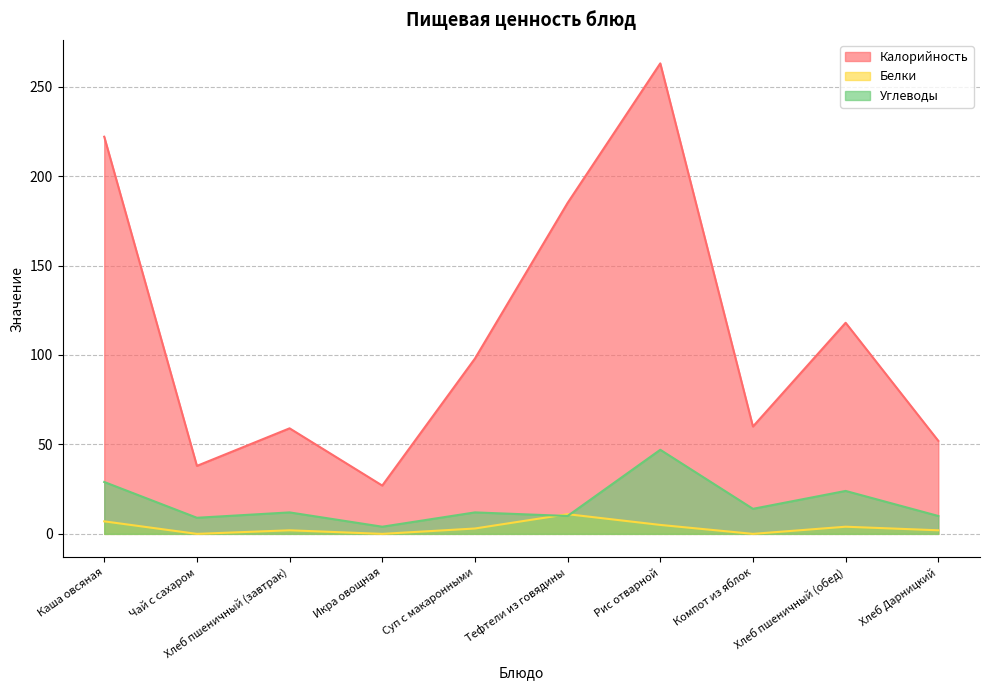

What is the sum of the Калорийность values at Хлеб пшеничный (завтрак) and Чай с сахаром?

97